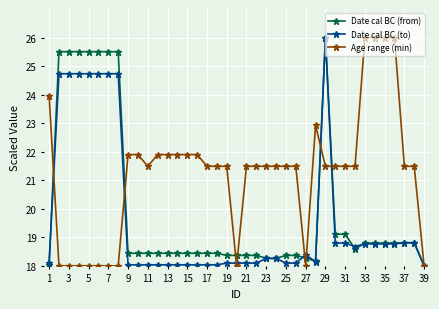

Count the number of categories in the chart.

39